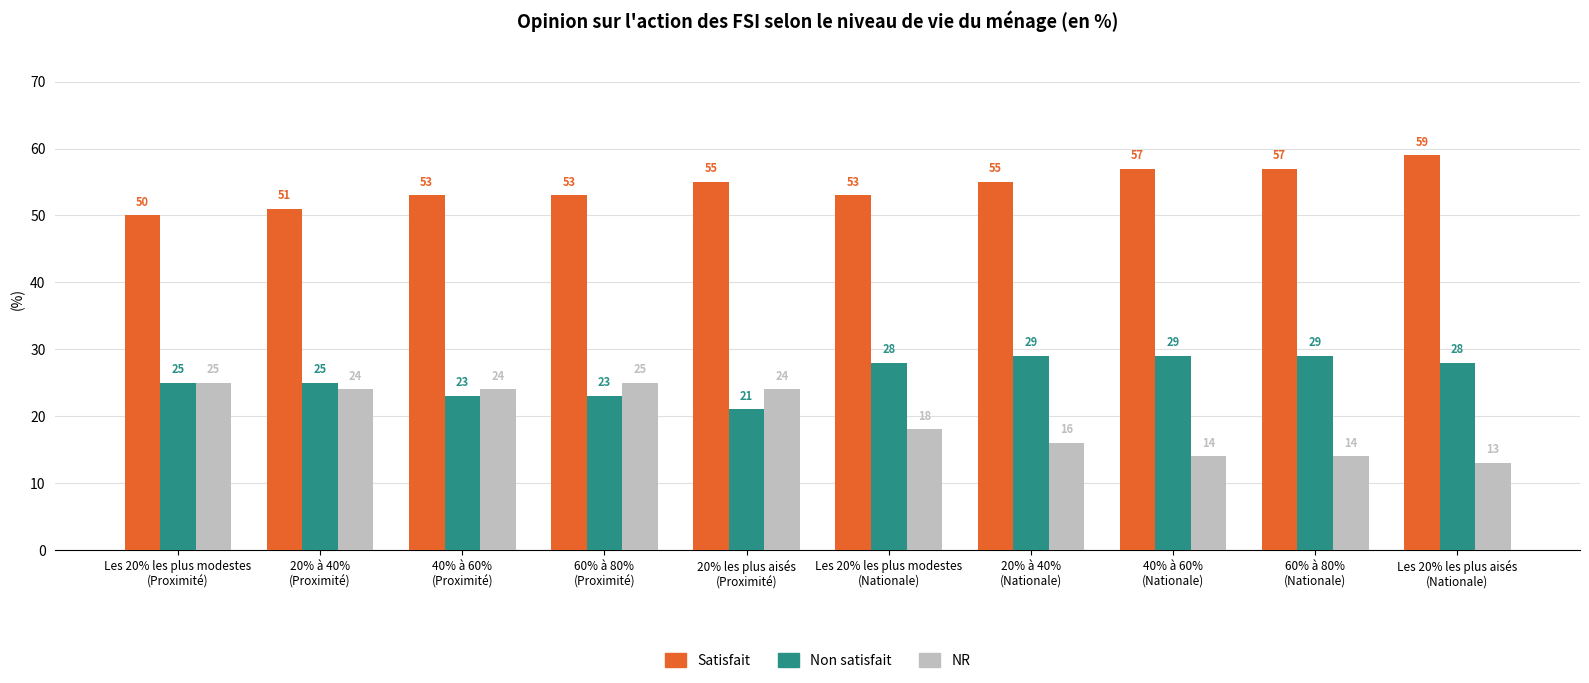

Which series has the largest total across all categories?

Satisfait